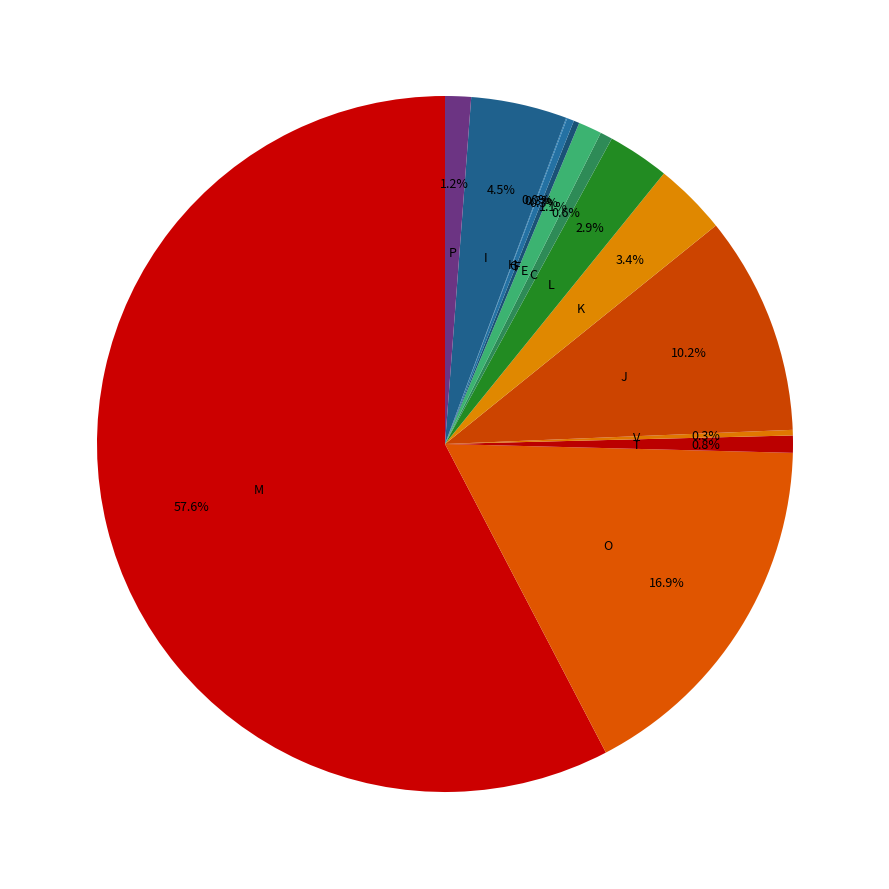

How many segments does this pie chart have?

14